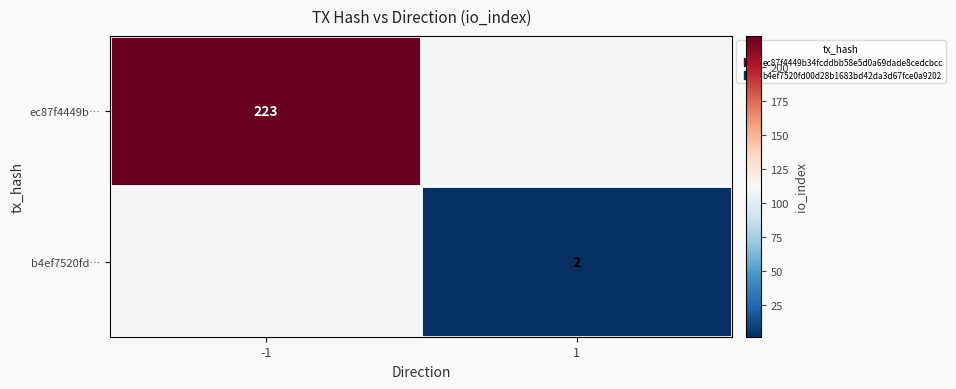

How many series are shown in this chart?

2